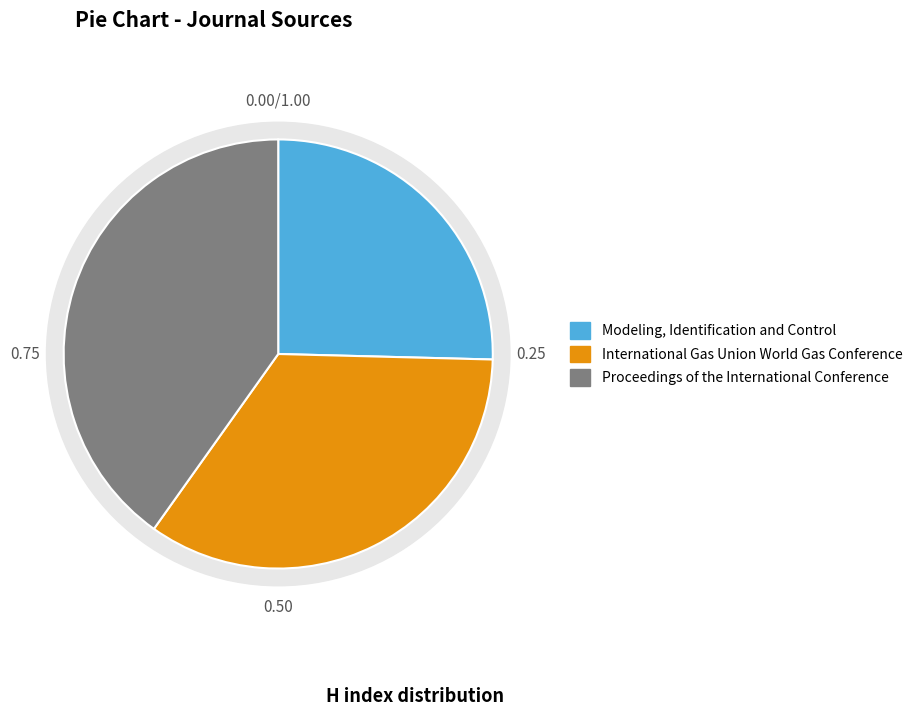

Does International Gas Union World Gas Conference represent more than half of the total?

No